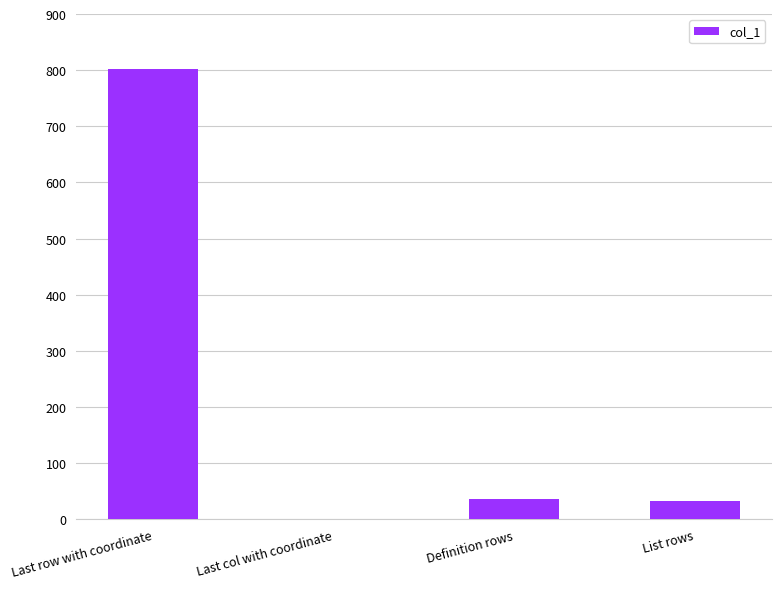

How many series are shown in this chart?

1